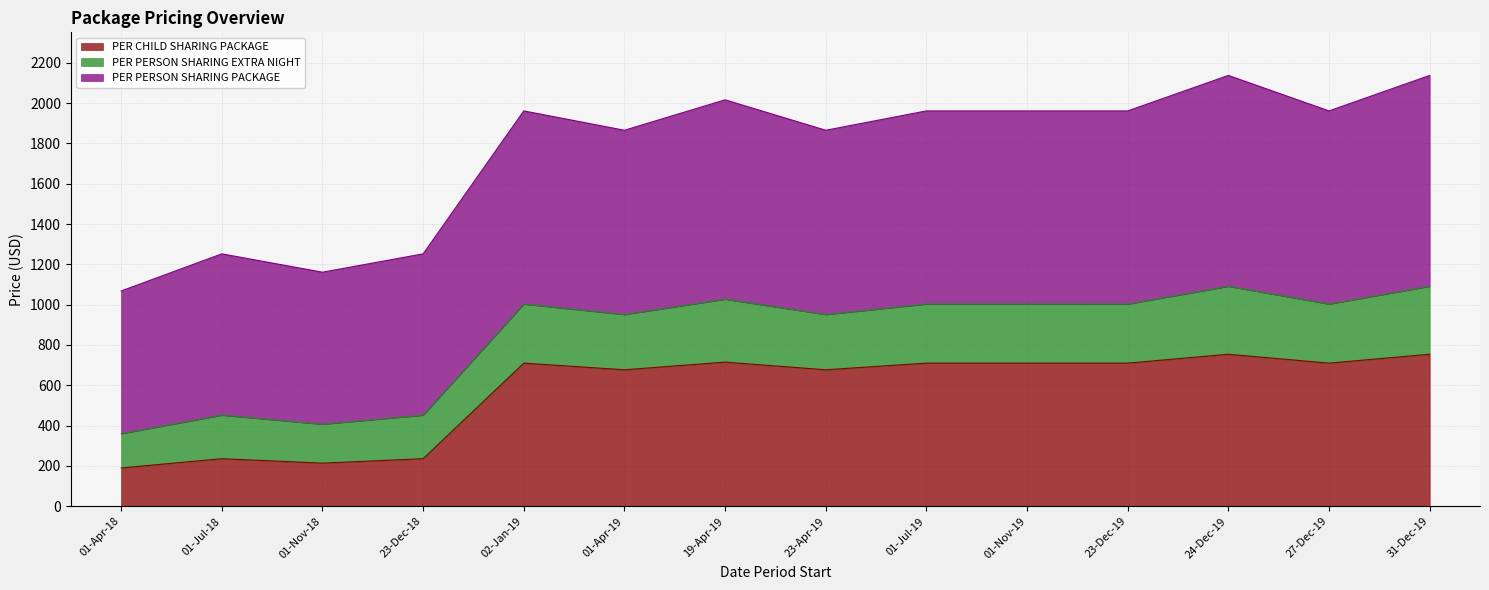

What is the total value across all series at 02-Jan-19?

1961